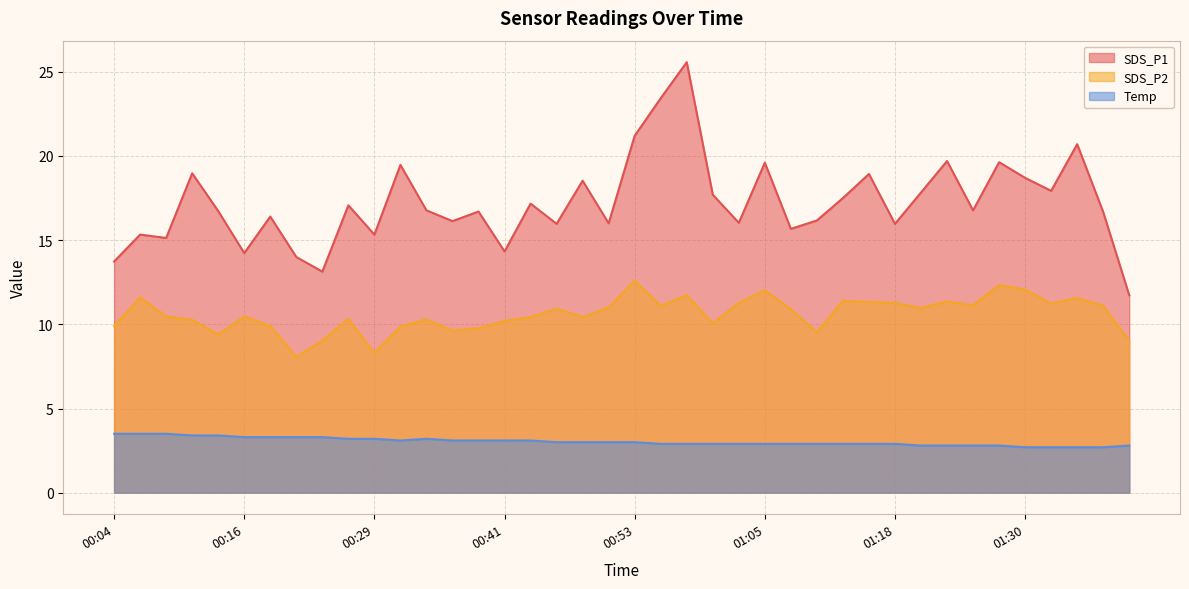

How many interior local peaks does the SDS_P1 series have?

14